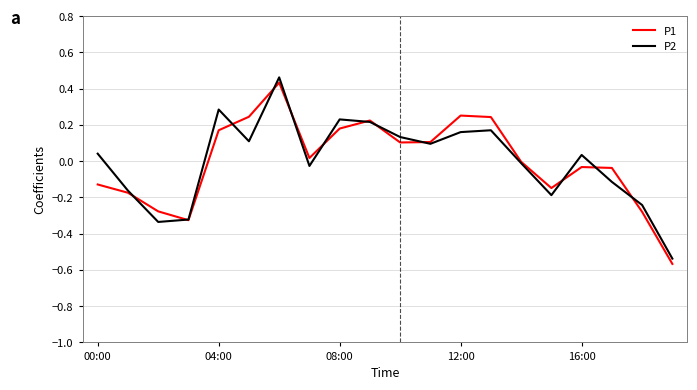

Count the number of data series in this chart.

2